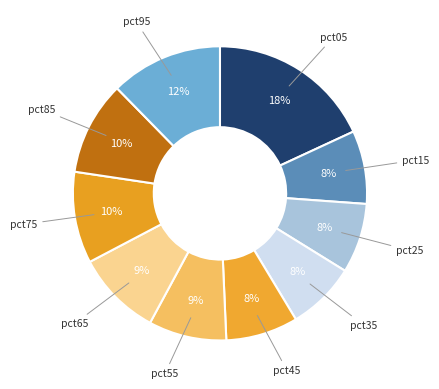

How many segments does this pie chart have?

10